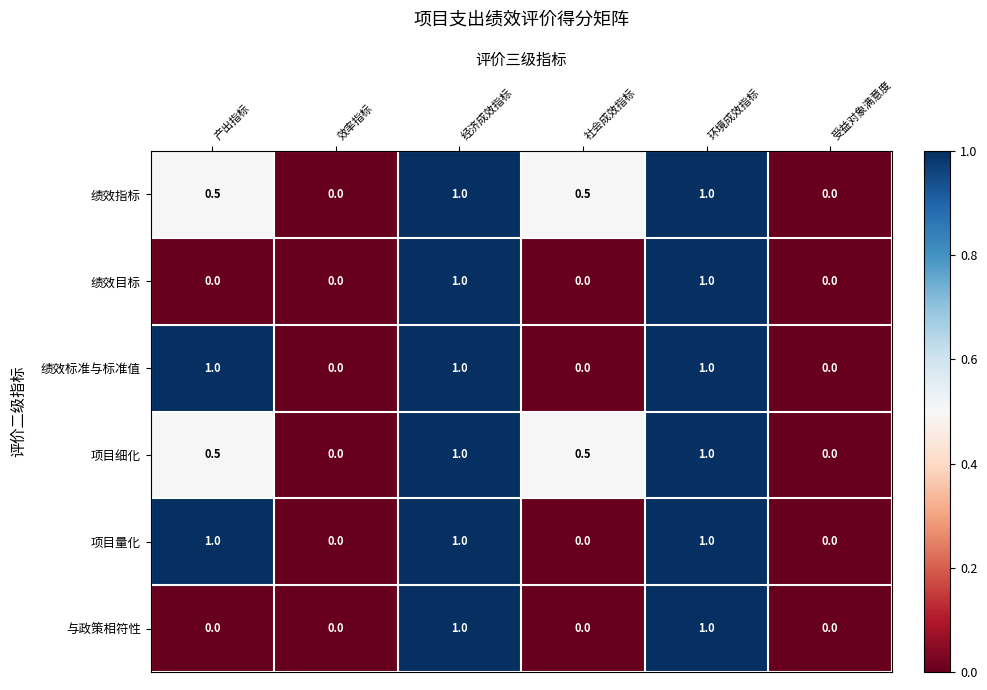

What is the difference between the highest and lowest values at 产出指标?

1.0